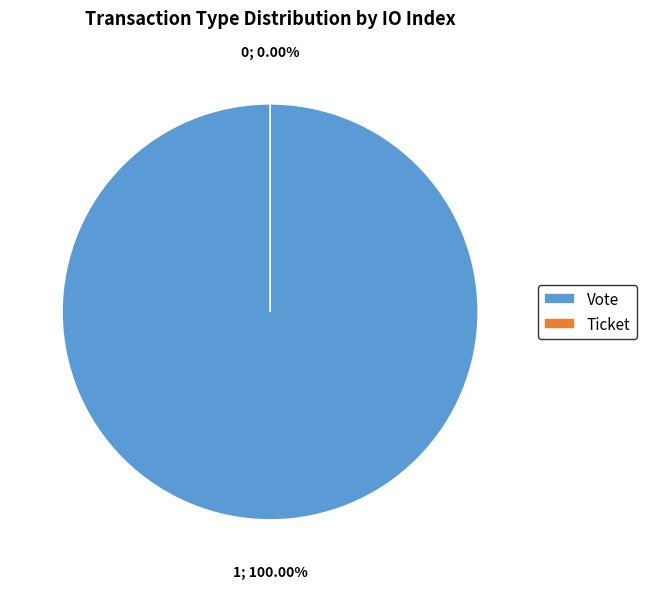

To the nearest percent, what is the difference between the largest and smallest slice percentages?

100%